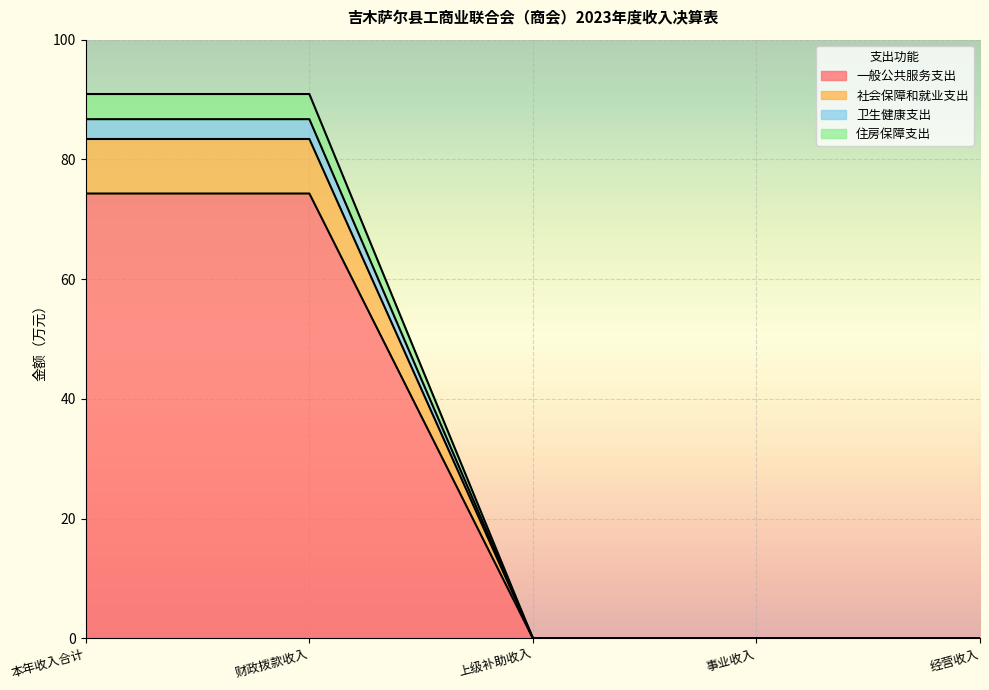

Rank the categories by 一般公共服务支出 value from lowest to highest.

上级补助收入, 事业收入, 经营收入, 本年收入合计, 财政拨款收入